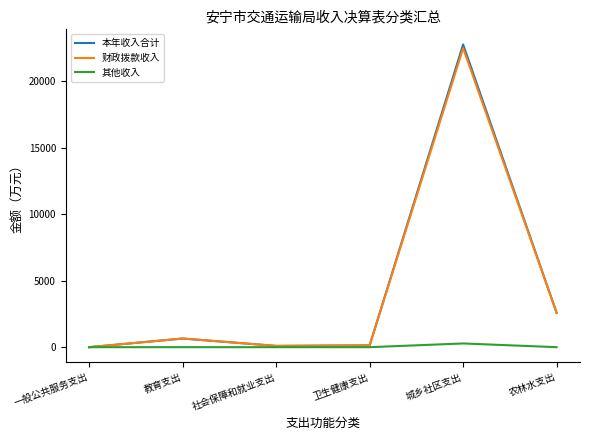

Where is 本年收入合计 nearest to the value 11375?

农林水支出